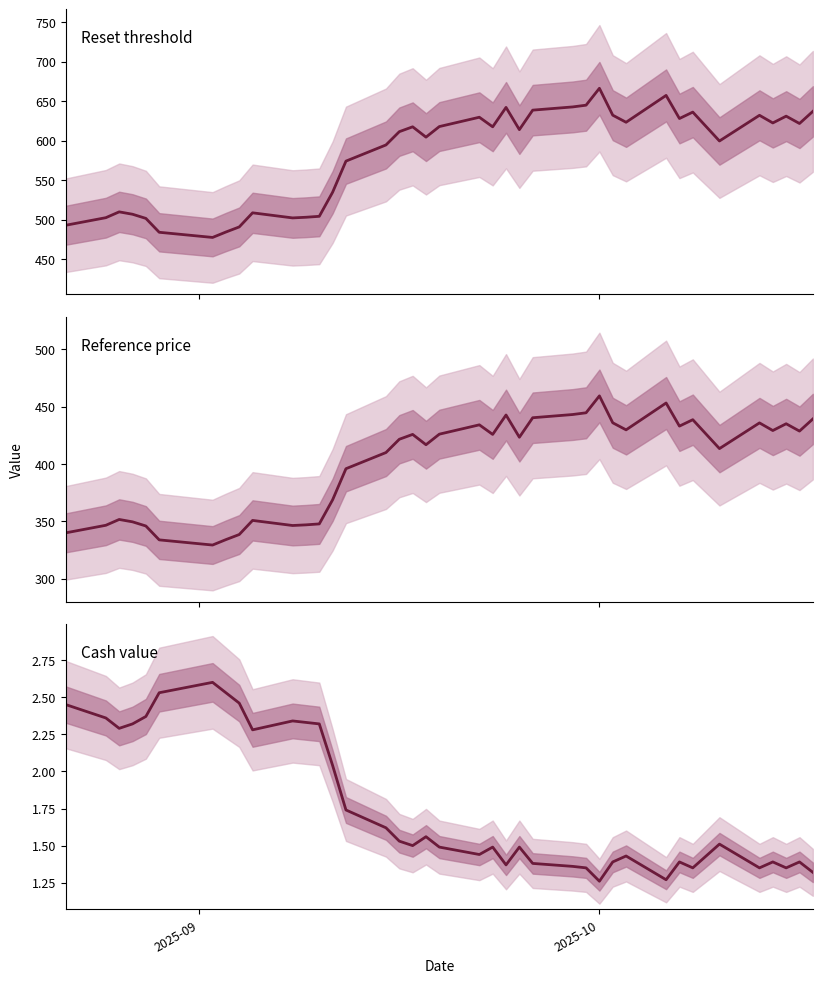

Where is Cash value nearest to the value 1?

2025-10